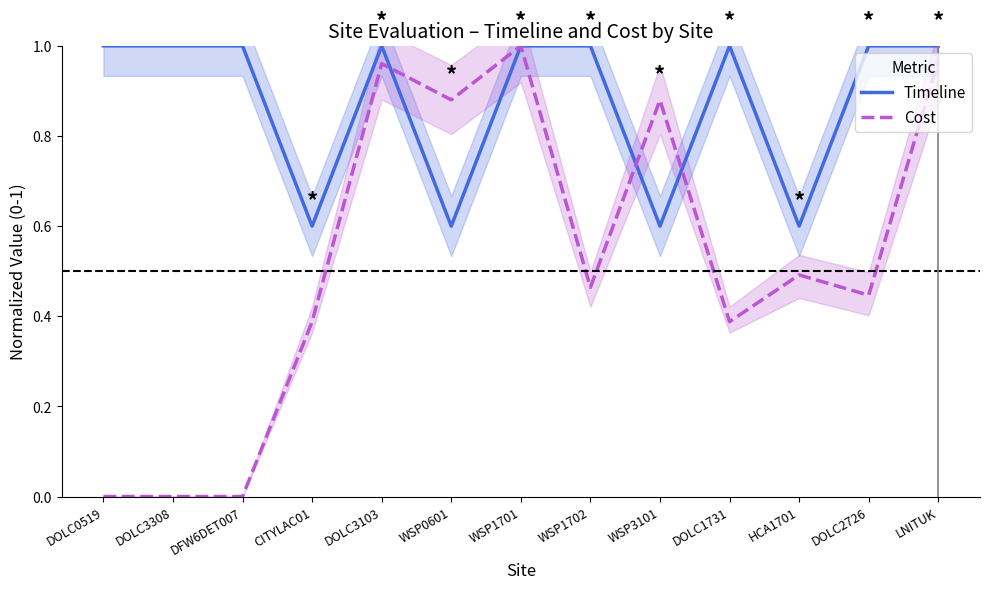

Is this an area chart (filled region under the line)?

No